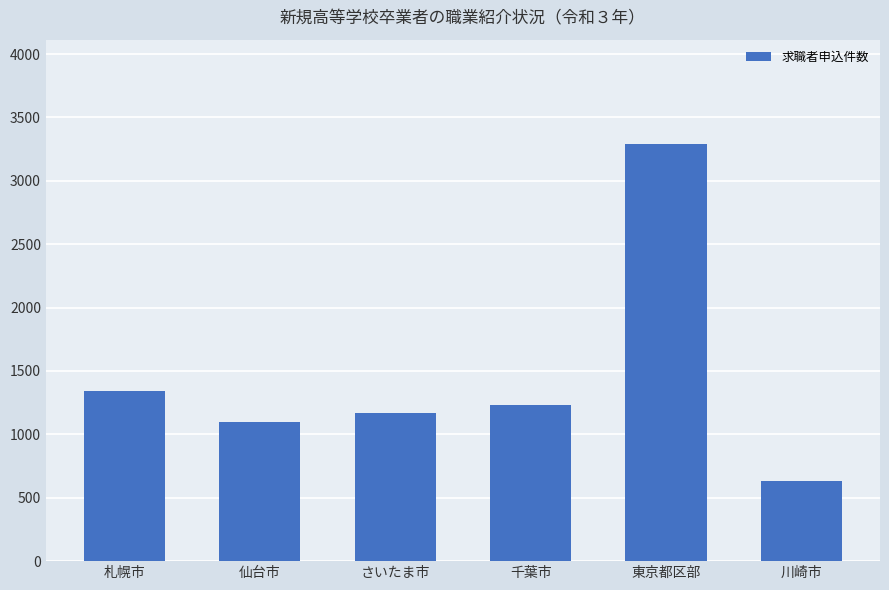

What is the smallest value displayed?

635